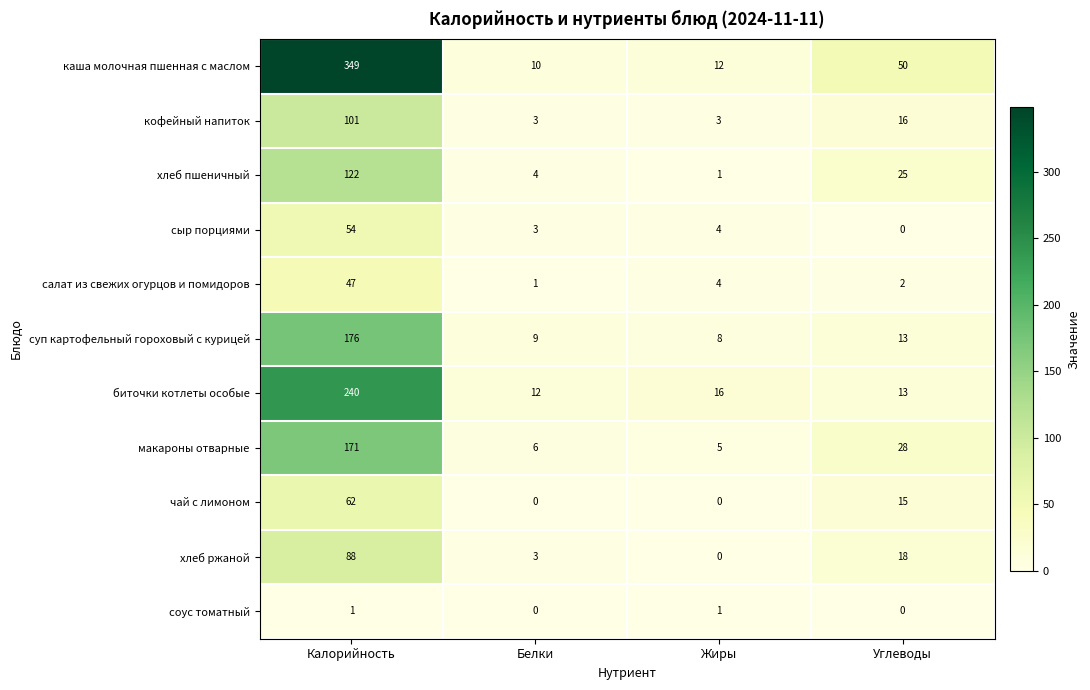

The value of кофейный напиток at Углеводы is 27. True or false?

False